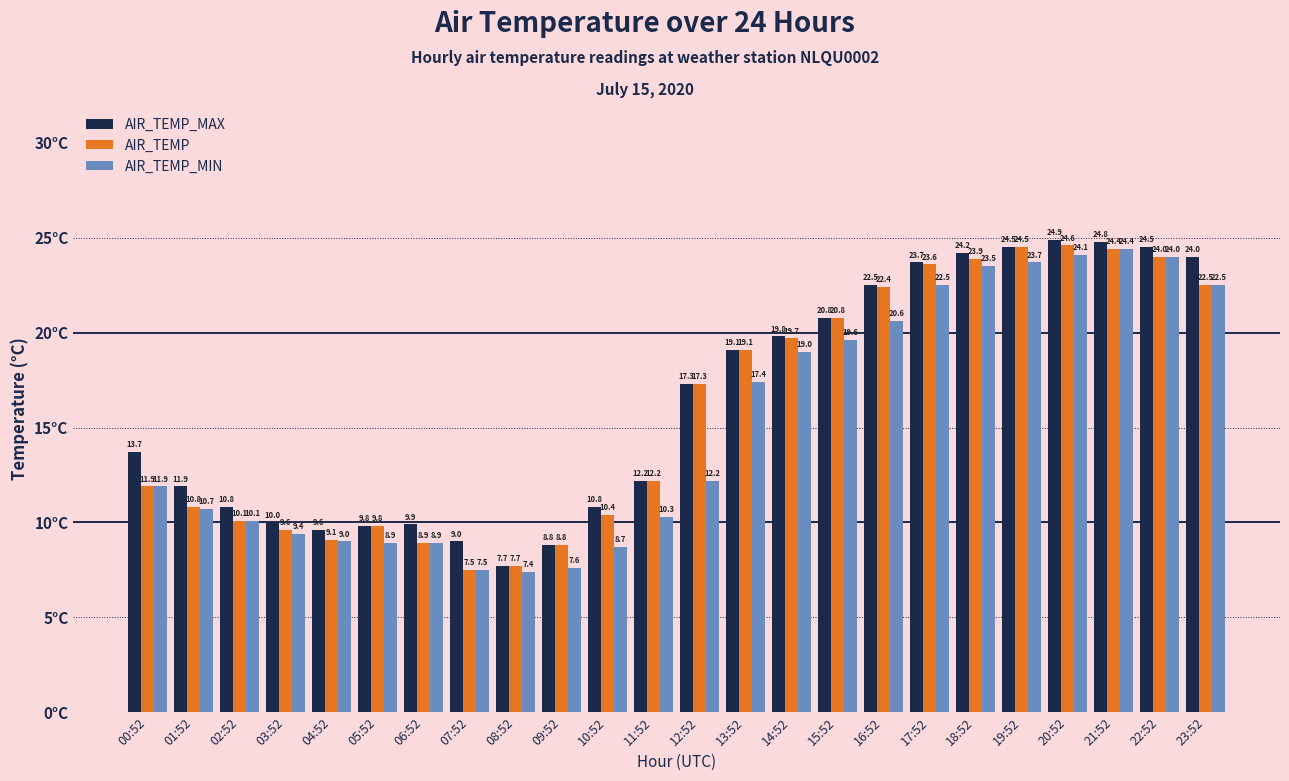

Is the value of AIR_TEMP at 19:52 greater than the value of AIR_TEMP_MAX at 00:52?

Yes